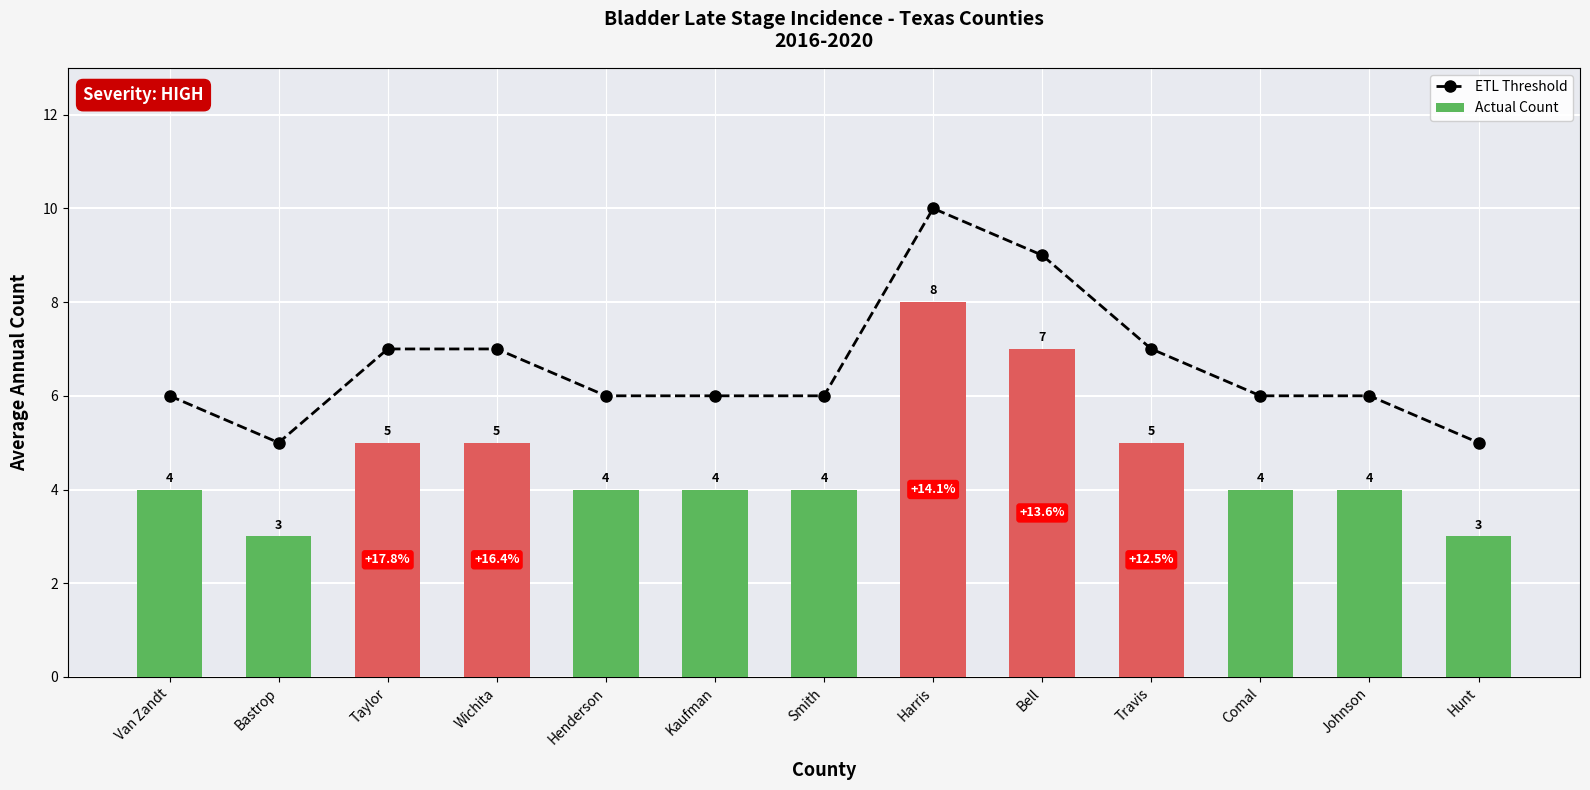

What is the total value across all series at Smith?

10